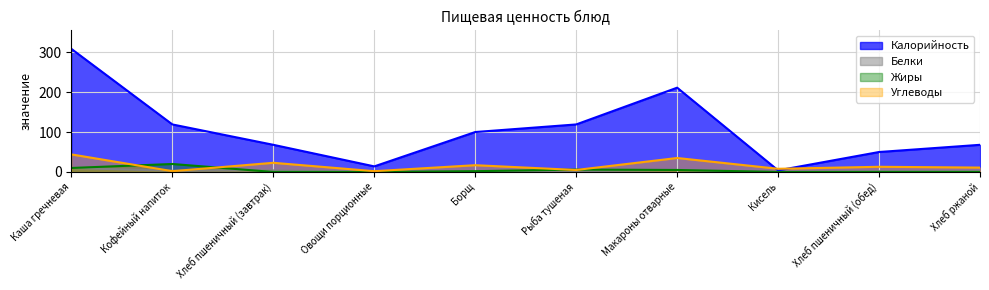

Is the value of Жиры at Рыба тушеная greater than the value of Калорийность at Макароны отварные?

No